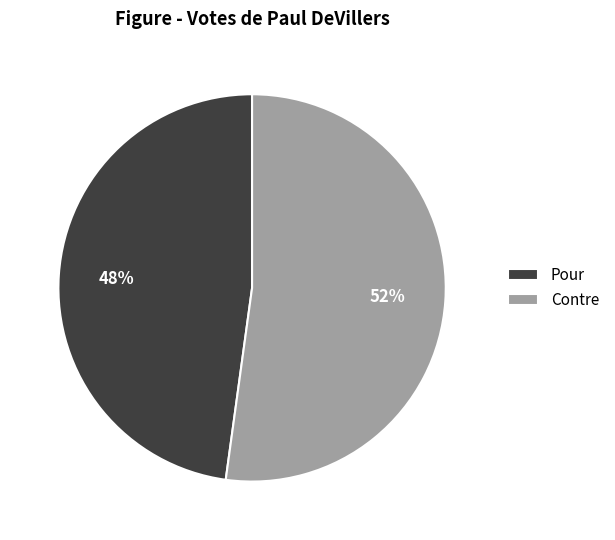

Combined, do Contre and Pour account for over 50%?

Yes